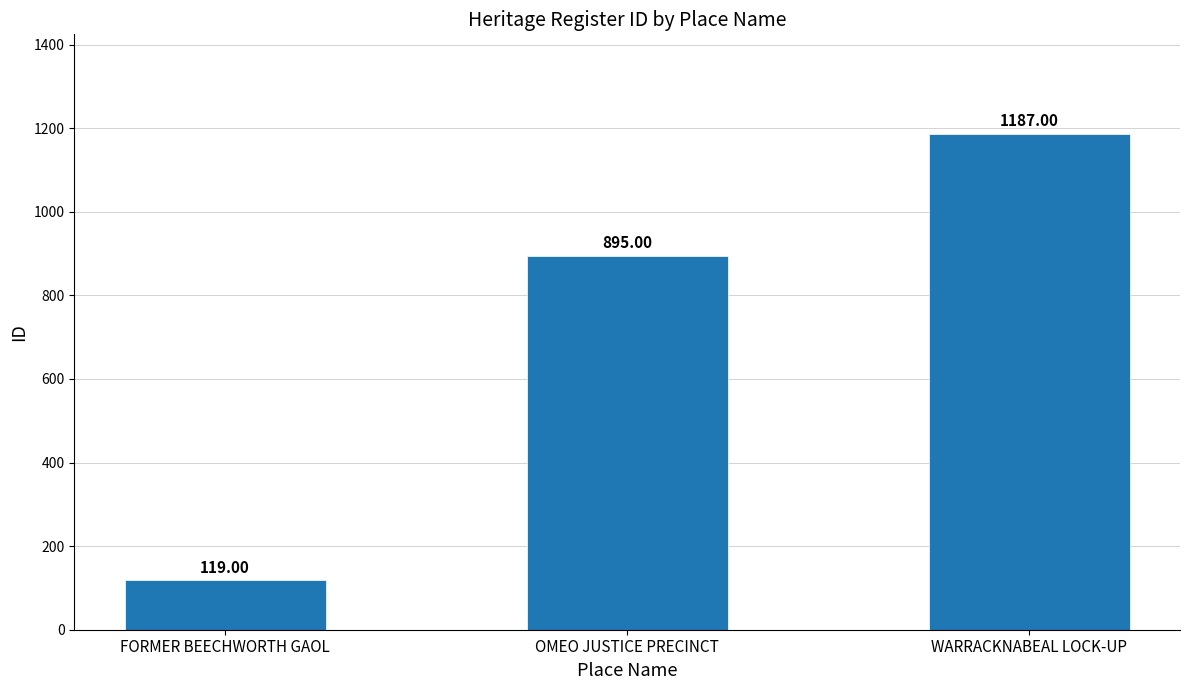

What is the difference between the second highest and minimum values?

776